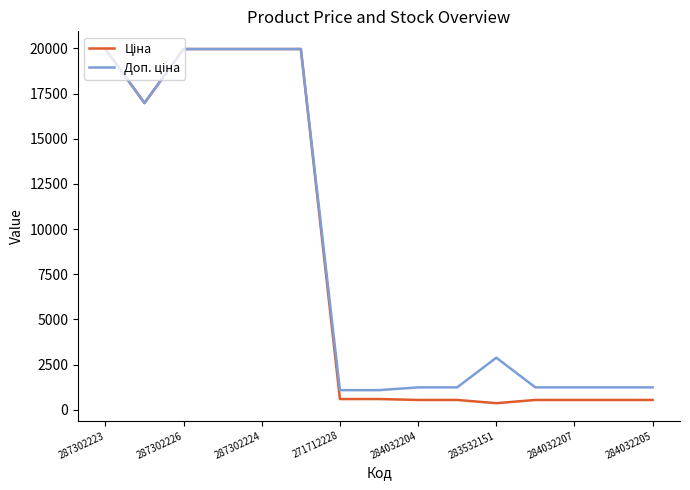

What is the greatest value displayed?

19964.2